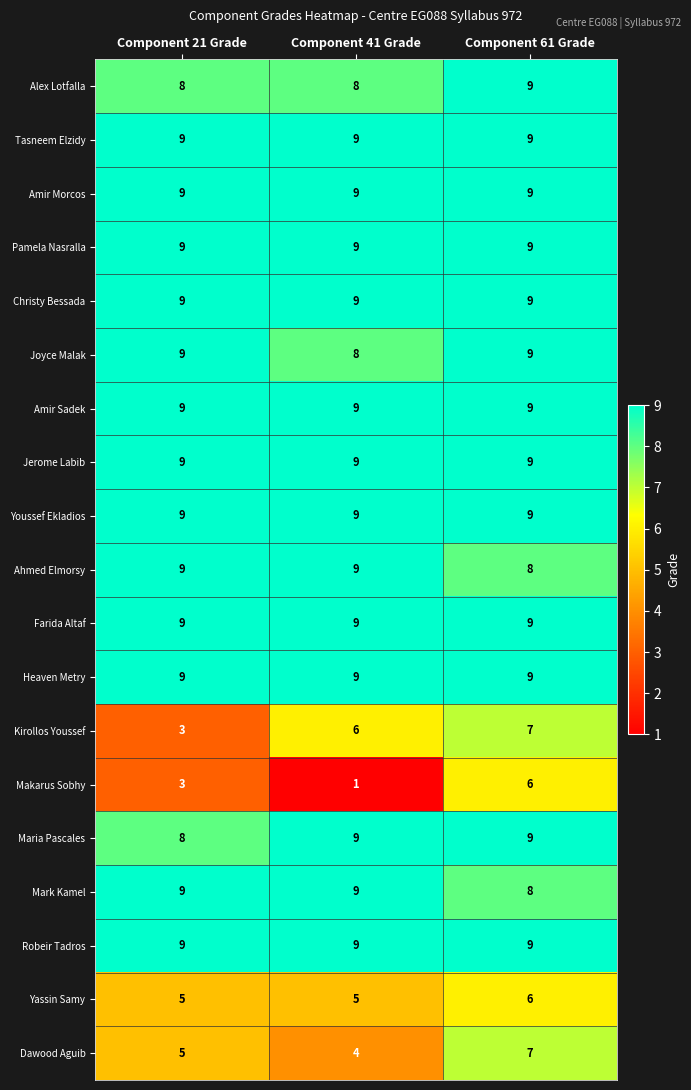

How many Dawood Aguib values are between 4 and 7?

3